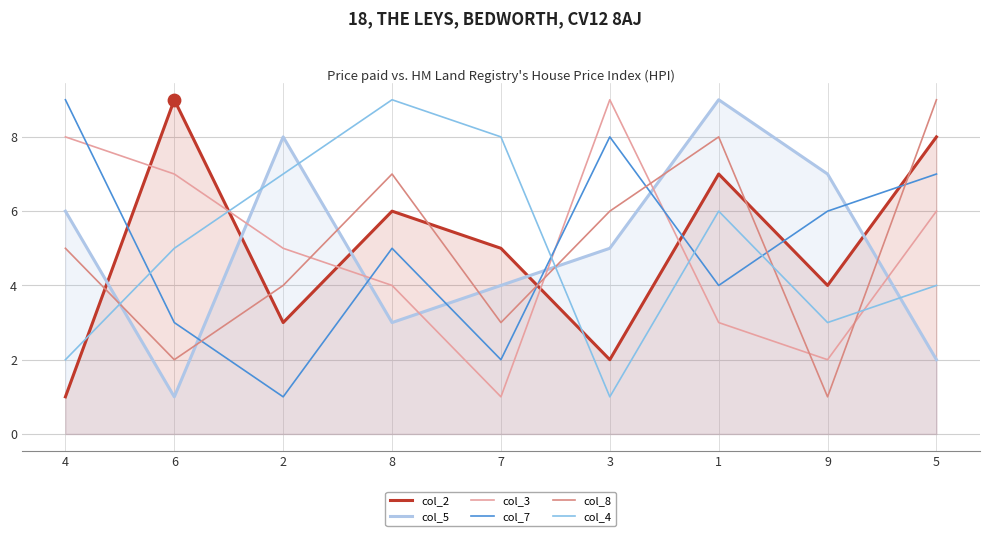

What are all the series names shown in the legend?

col_2, col_5, col_3, col_7, col_8, col_4